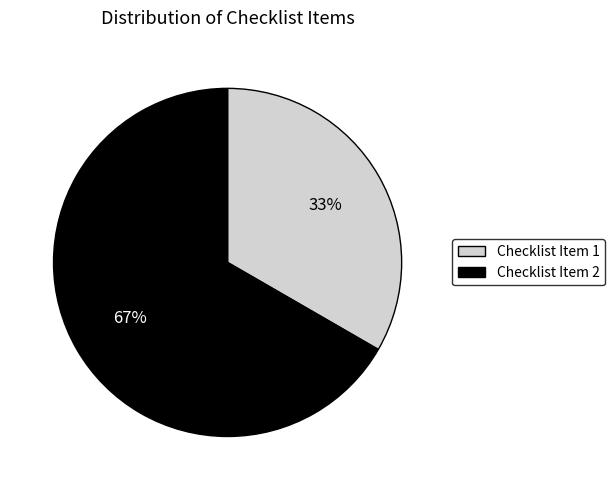

To the nearest percent, what is the combined percentage of Checklist Item 1 and Checklist Item 2?

100%